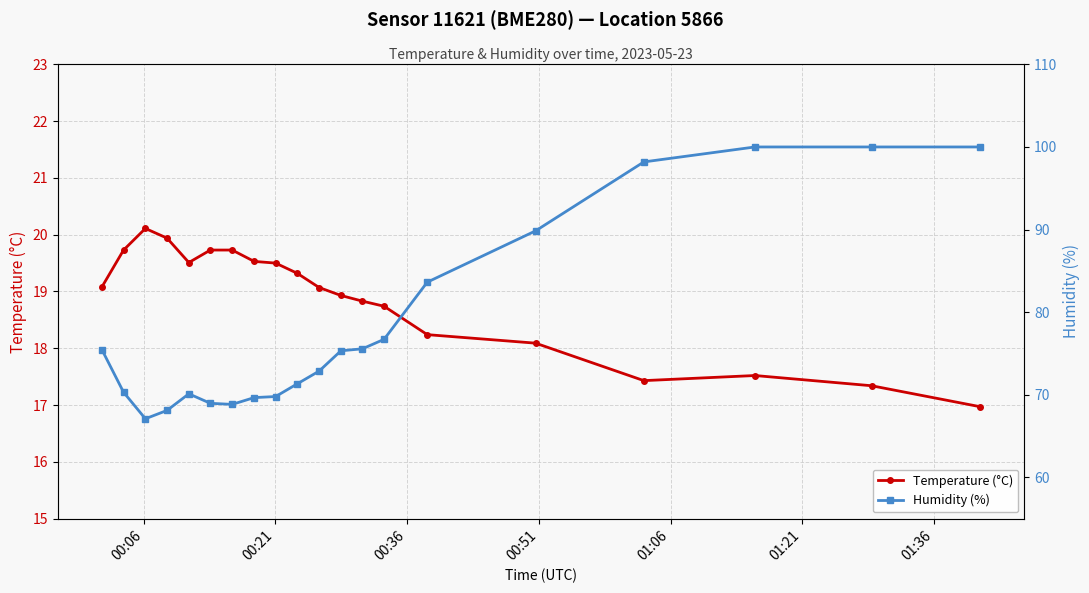

True or false: Humidity (%) and Temperature (°C) intersect in this chart.

False